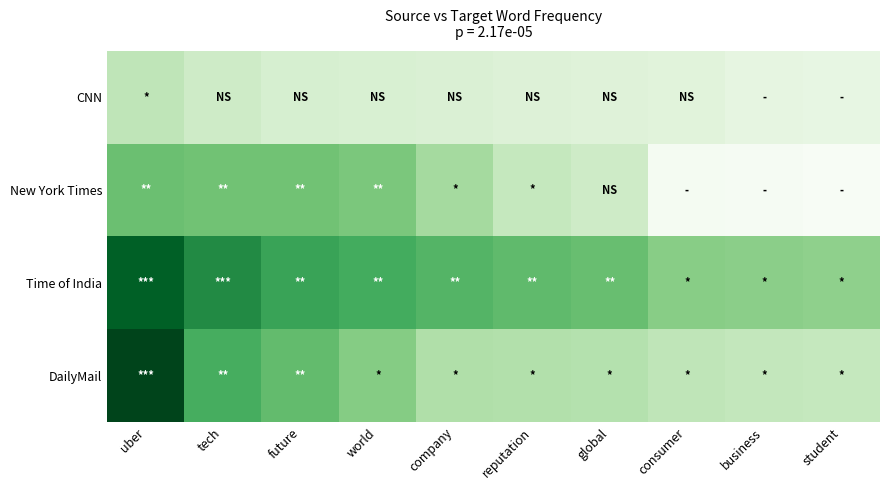

Reading left to right, transcribe all the data shown in this chart.

CNN: uber=37	tech=31	future=27	world=26	company=25	reputation=24	global=23	consumer=22	business=19	student=18
New York Times: uber=65	tech=63	future=63	world=60	company=47	reputation=35	global=31	consumer=8	business=7	student=6
Time of India: uber=109	tech=91	future=80	world=76	company=71	reputation=68	global=66	consumer=56	business=55	student=54
DailyMail: uber=119	tech=75	future=67	world=57	company=43	reputation=42	global=41	consumer=37	business=36	student=35